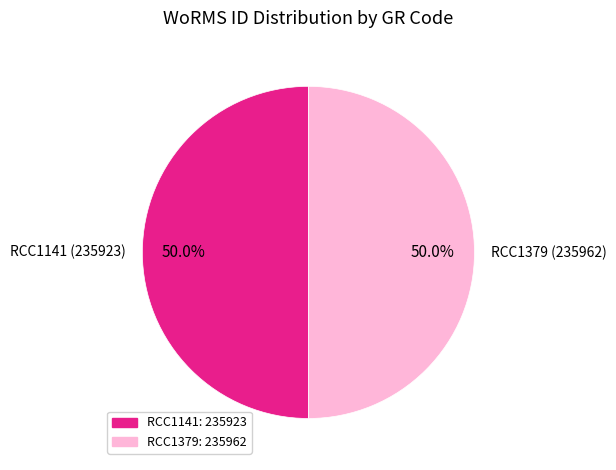

To the nearest percent, what is the average slice percentage?

50%